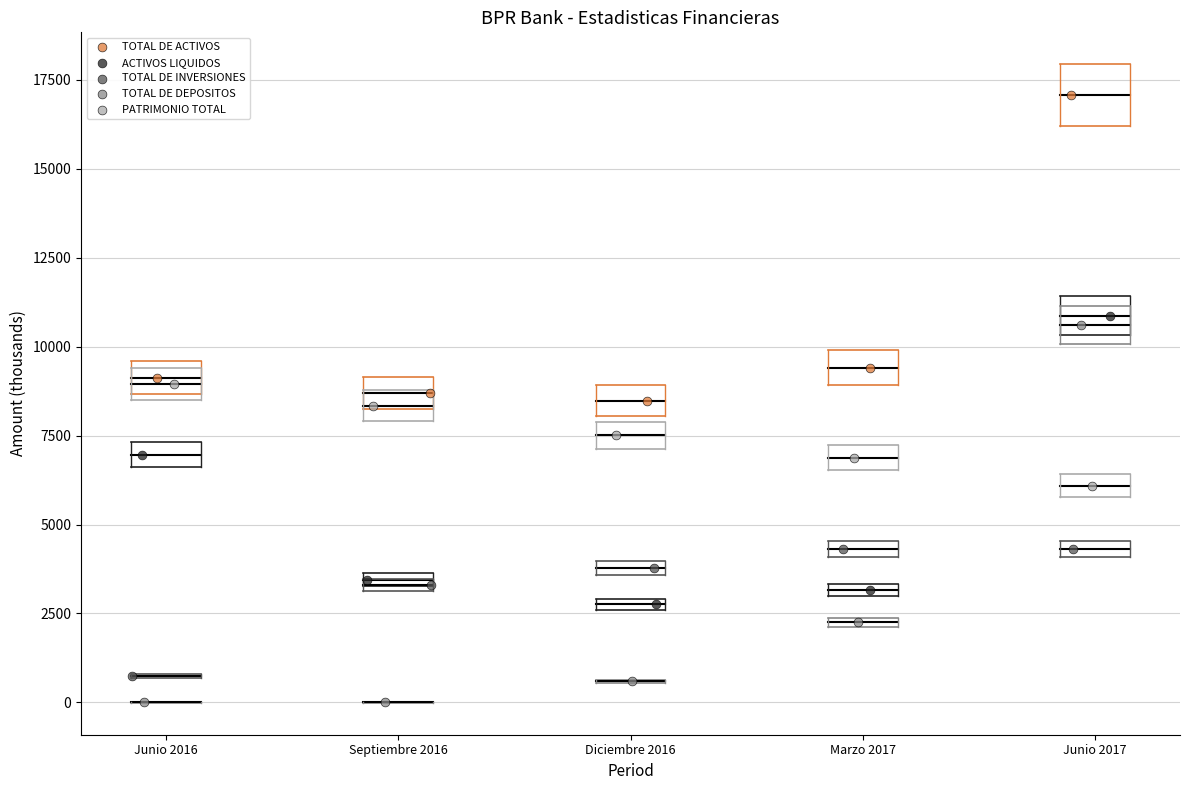

What are all the series names shown in the legend?

TOTAL DE ACTIVOS, ACTIVOS LIQUIDOS, TOTAL DE INVERSIONES, TOTAL DE DEPOSITOS, PATRIMONIO TOTAL